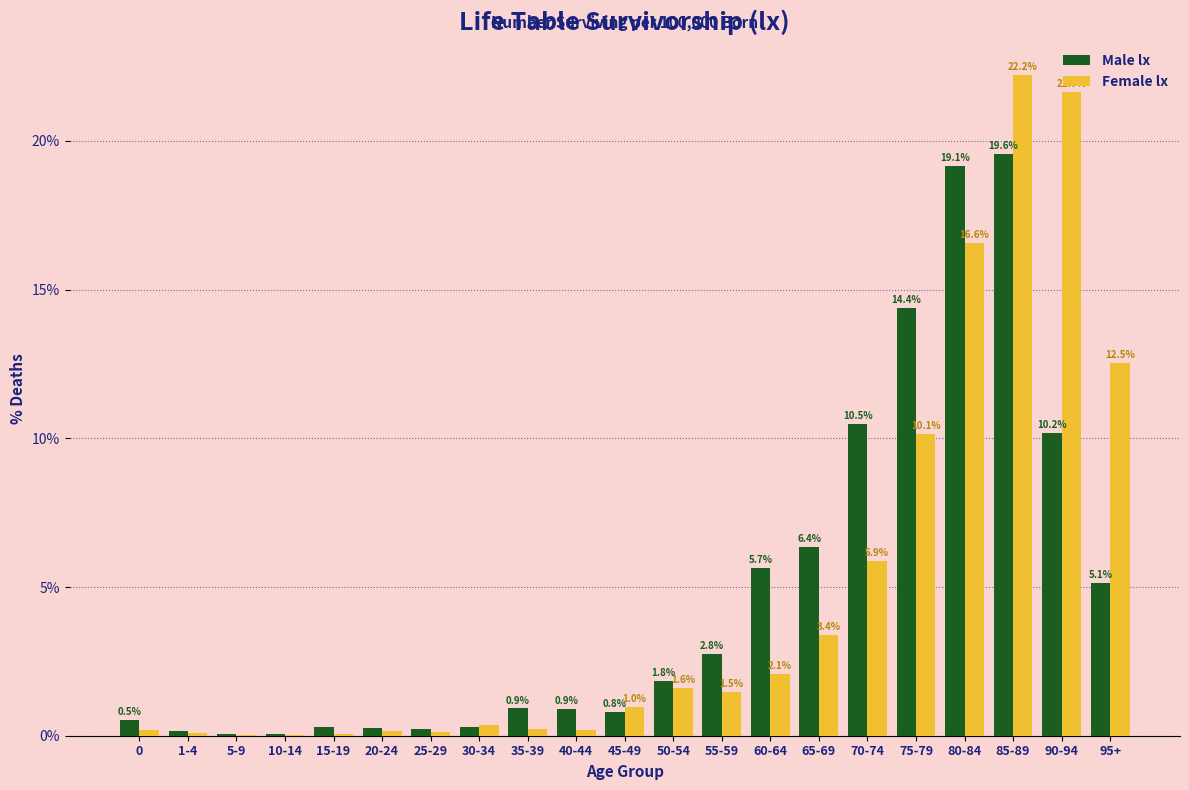

Is it true that Female lx equals 8.4 at 95+?

False